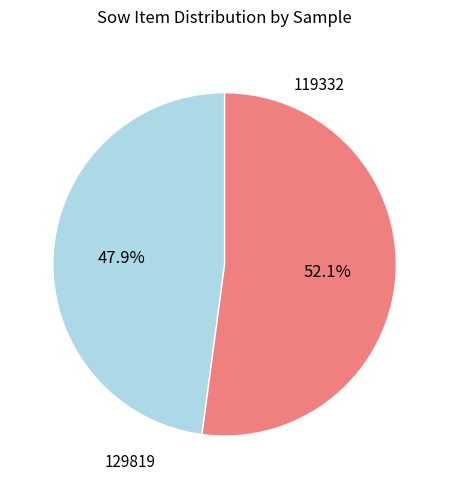

Does any single category account for the majority?

Yes